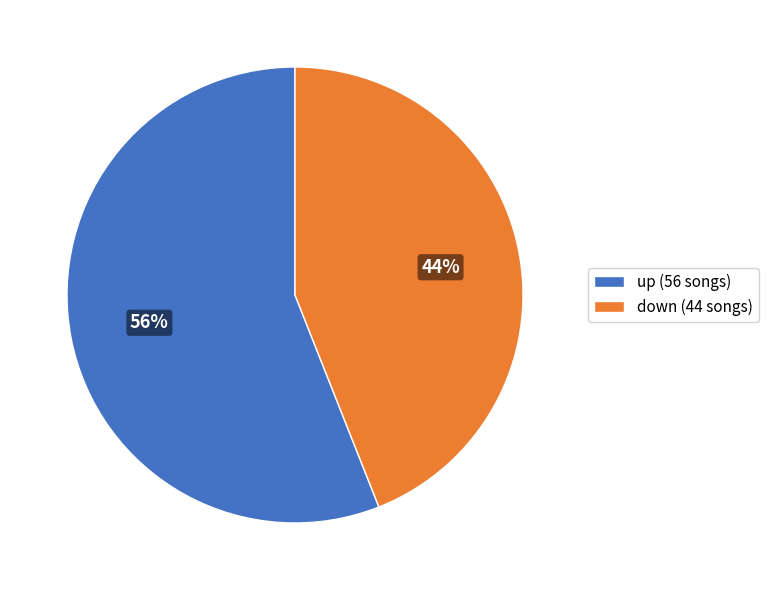

Do up and down together represent more than half of the pie?

Yes